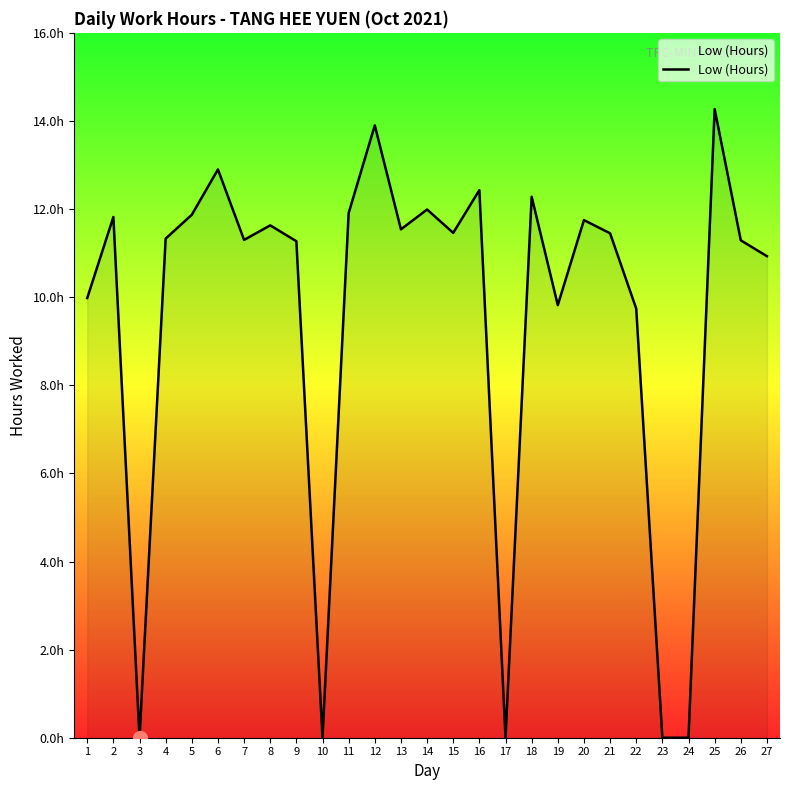

How many interior local peaks (higher than both neighbors) does the data have?

9